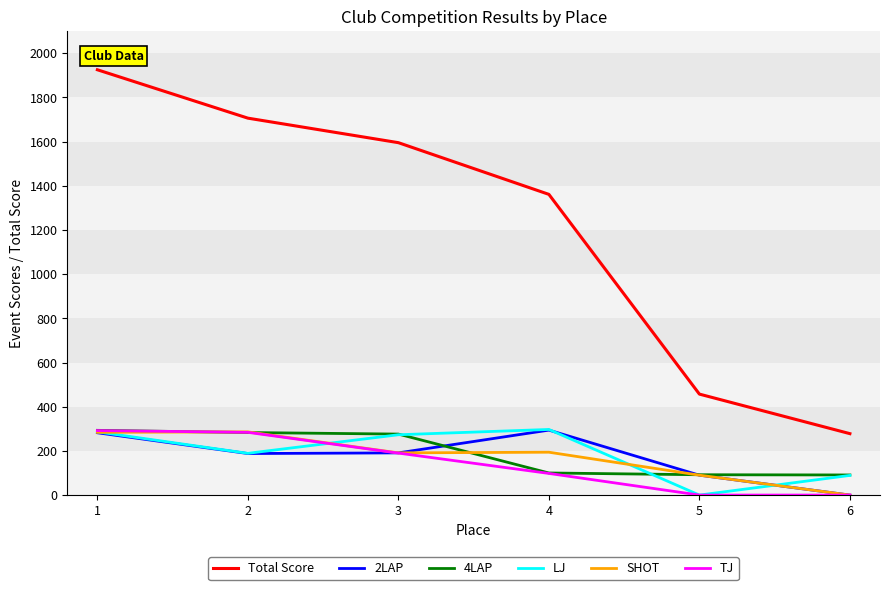

What is the average value of the TJ series?

144